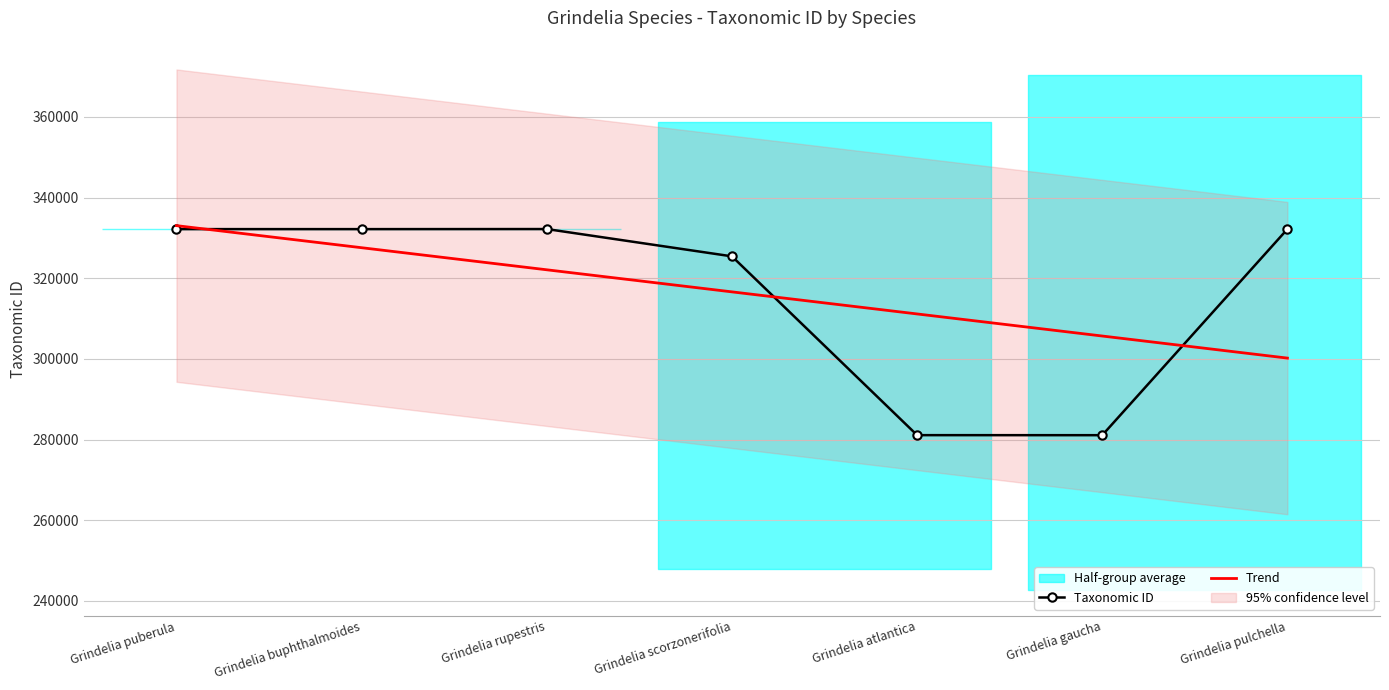

List the series in order of their overall mean, highest first.

Taxonomic ID, Trend